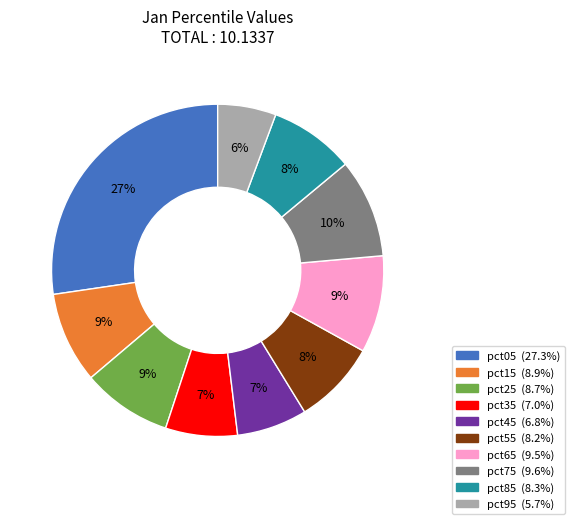

Which category has the smallest portion of the pie?

pct95